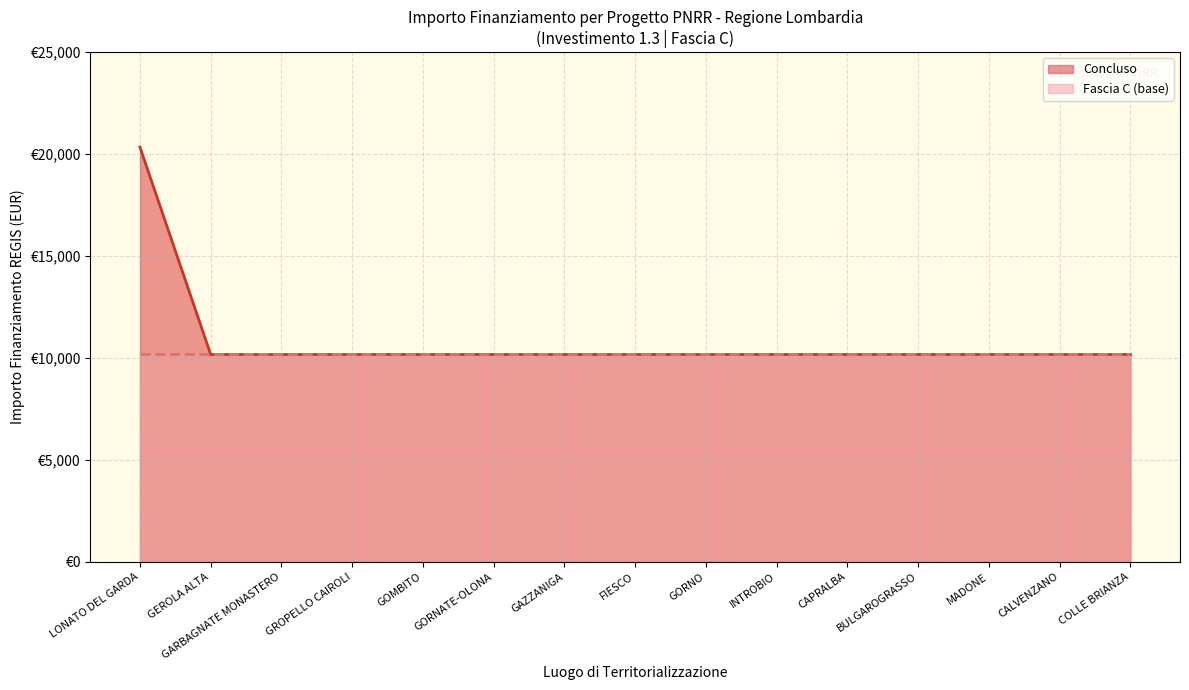

Reading right to left, what are all the values shown in this chart?

10172	10172	10172	10172	10172	10172	10172	10172	10172	10172	10172	10172	10172	10172	20344